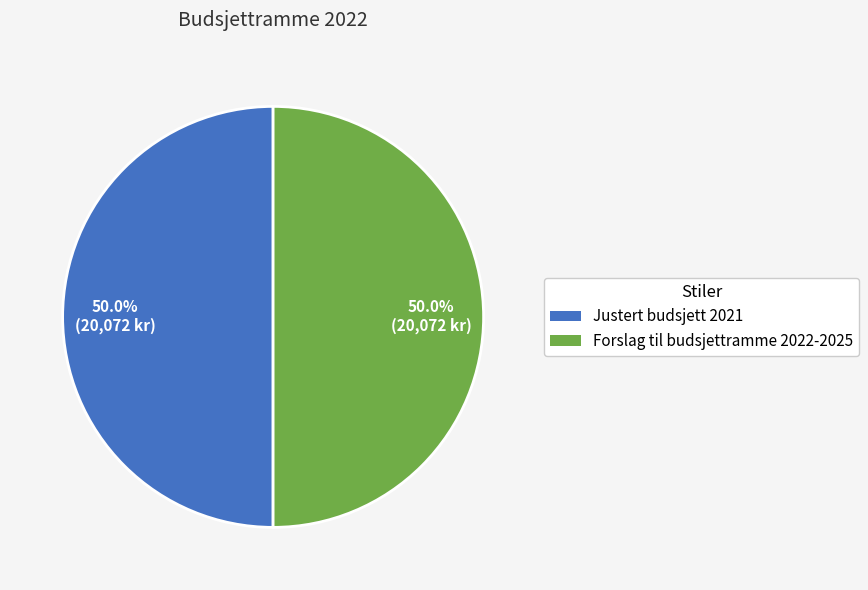

Is the sum of Forslag til budsjettramme 2022-2025 and Justert budsjett 2021 greater than half?

Yes